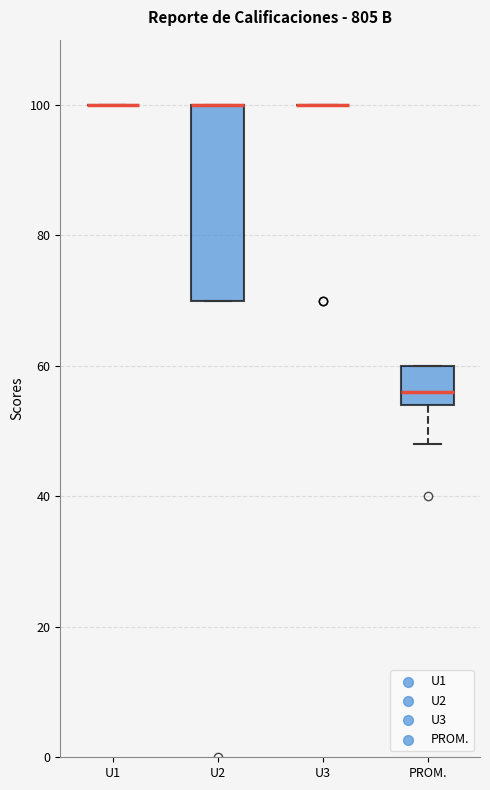

Reading left to right, read every box against the y-axis: the position of its median line, the range the box covers, and the ends of its whiskers. The values are not printed on the chart, so give them approximately, as read against the axis.

U1: box collapsed to a line at 100, whiskers 100 to 100
U2: median 100 (drawn on the box's upper edge), box 70 to 100, whiskers 70 to 100
U3: box collapsed to a line at 100, whiskers 100 to 100
PROM.: median 56, box 54 to 60, whiskers 48 to 60